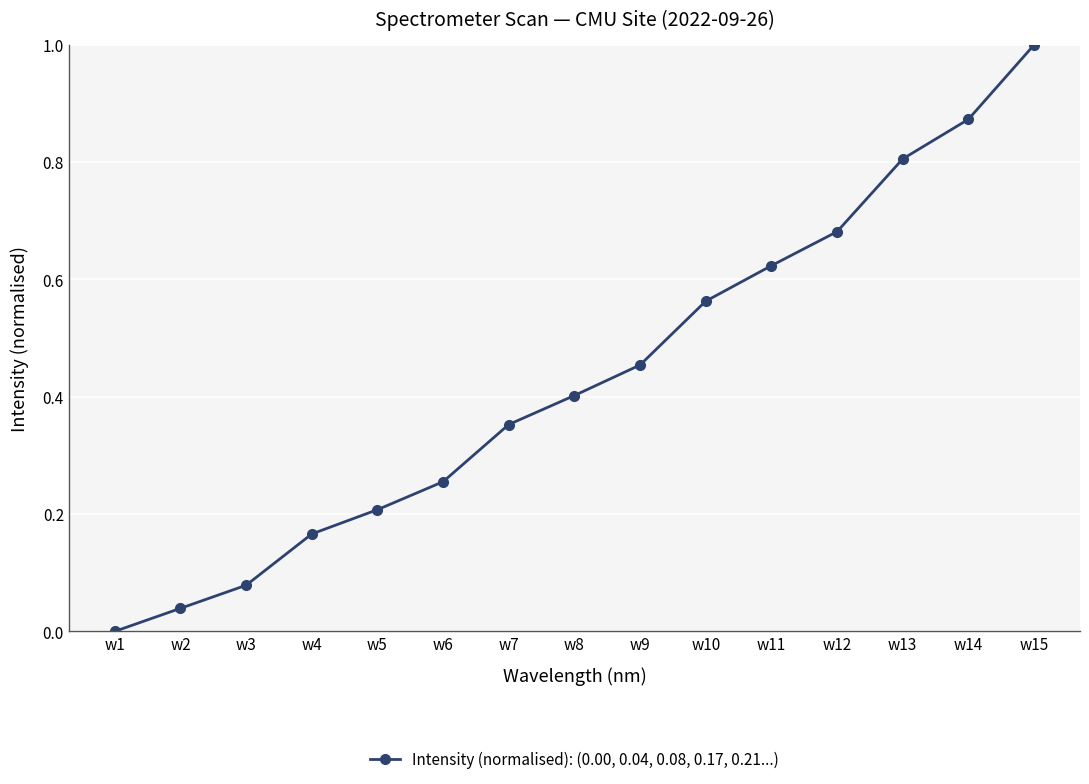

True or false: there are more than 2 points higher than both neighbors.

False